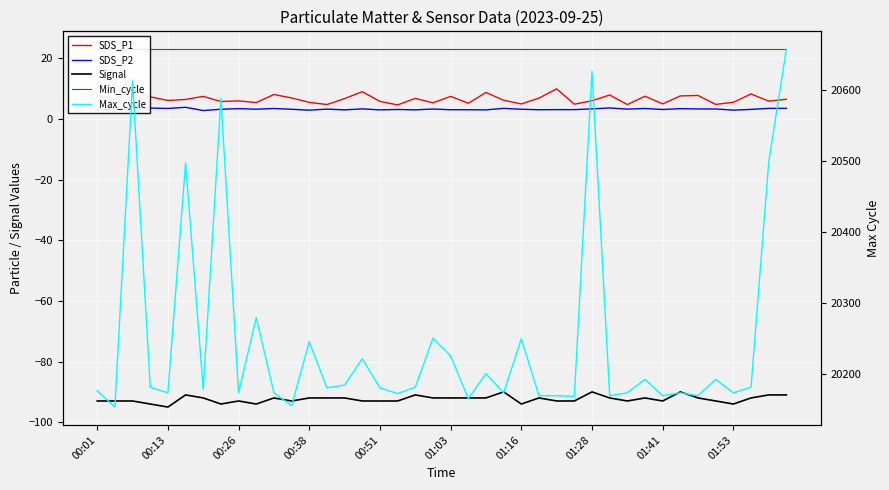

At how many categories does at least one series exceed 2326?

40